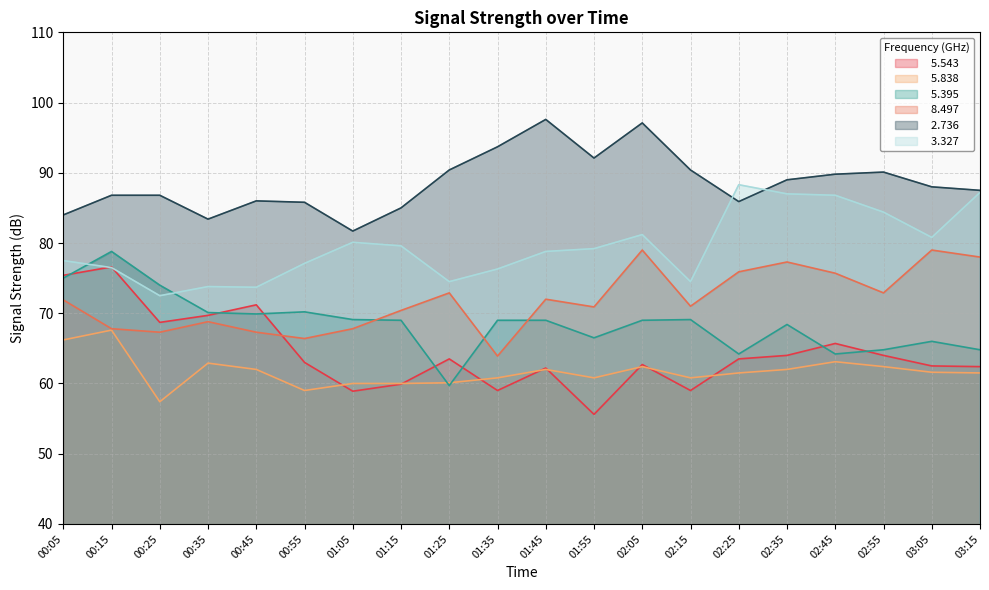

How many data points in   2.736 are less than 88?

10